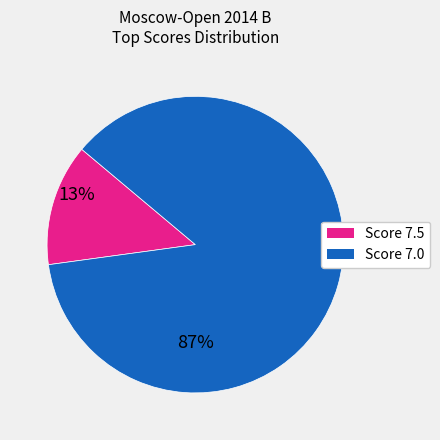

Is there any slice that represents more than half of the pie?

Yes